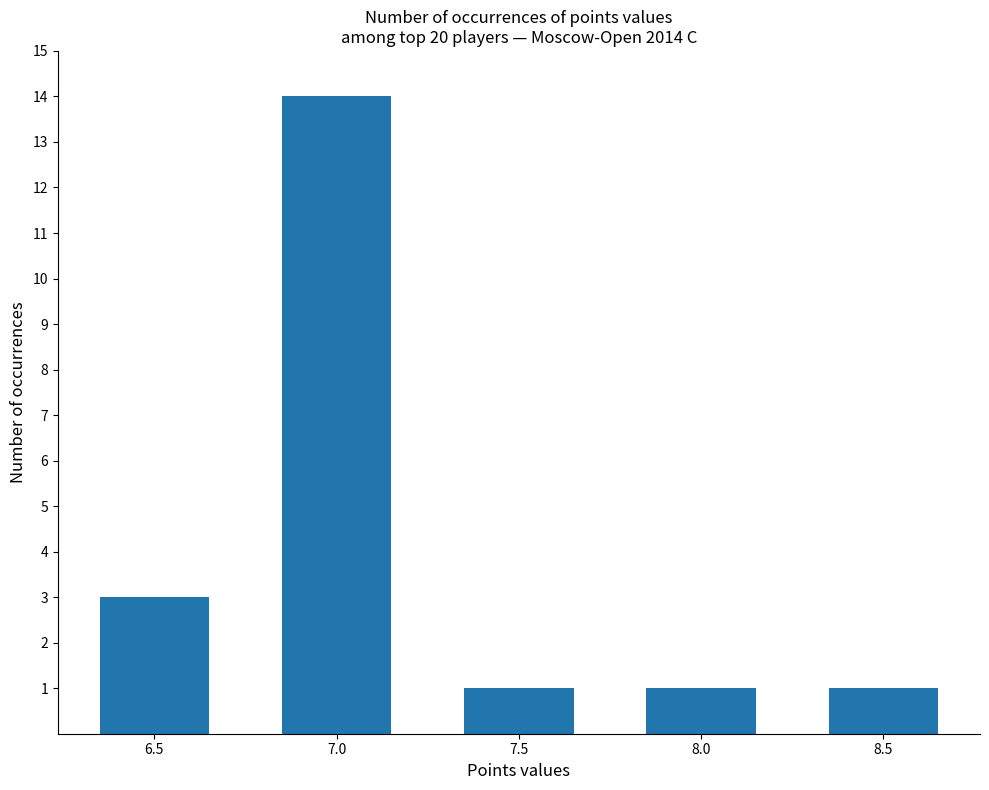

What is the difference between the maximum and minimum values?

13